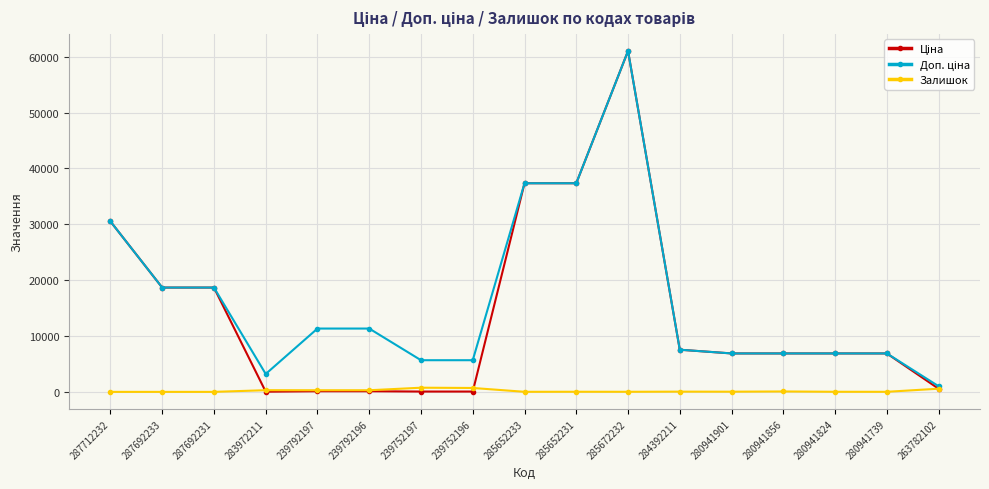

What is the spread (max minus min) of values at 287692231?

18671.5